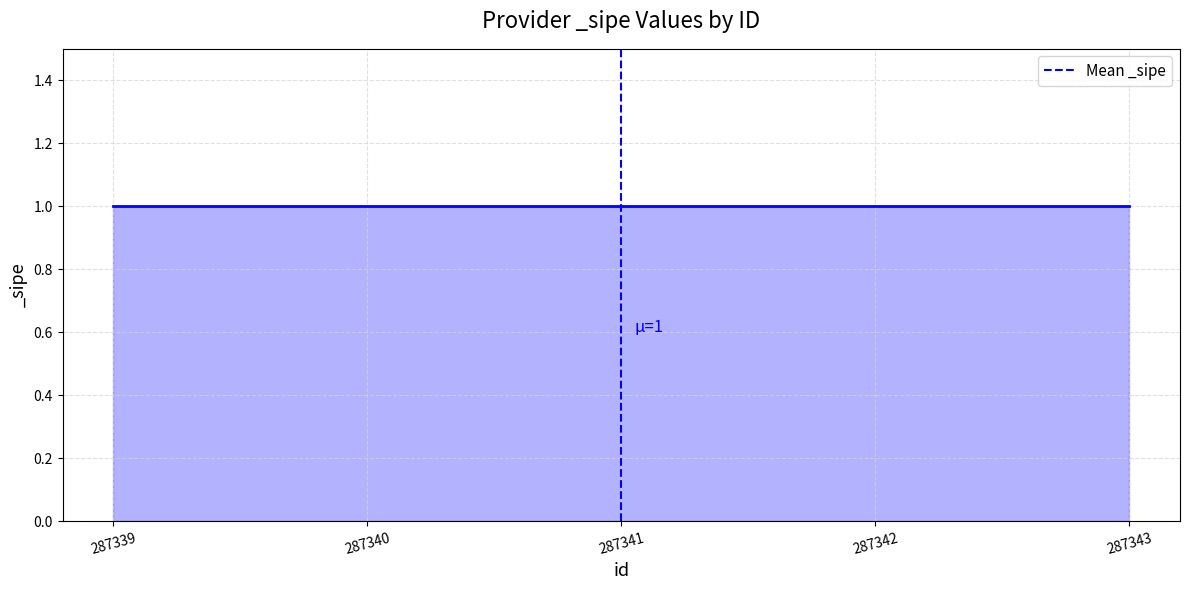

Which has a higher value, 287341 or 287341?

287341